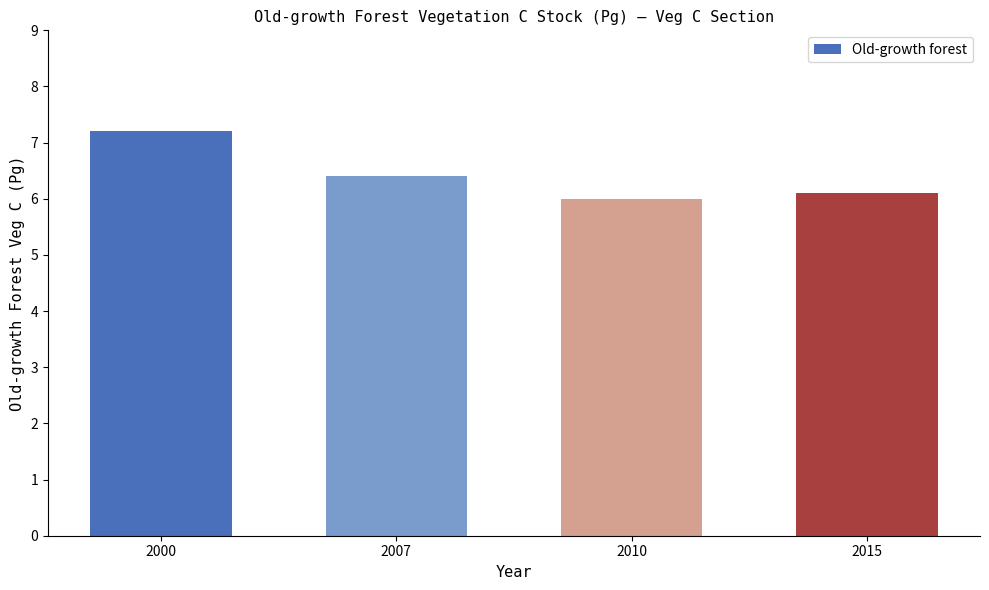

What is the maximum value shown in the chart?

7.2